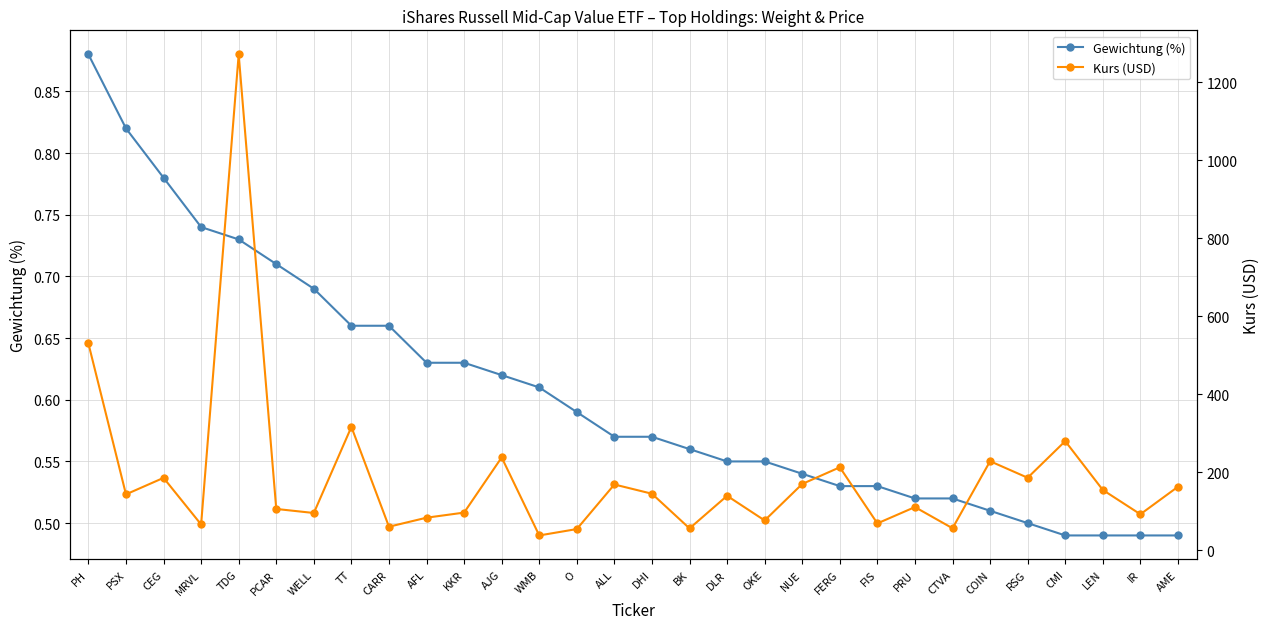

Does the chart have visible grid lines?

Yes